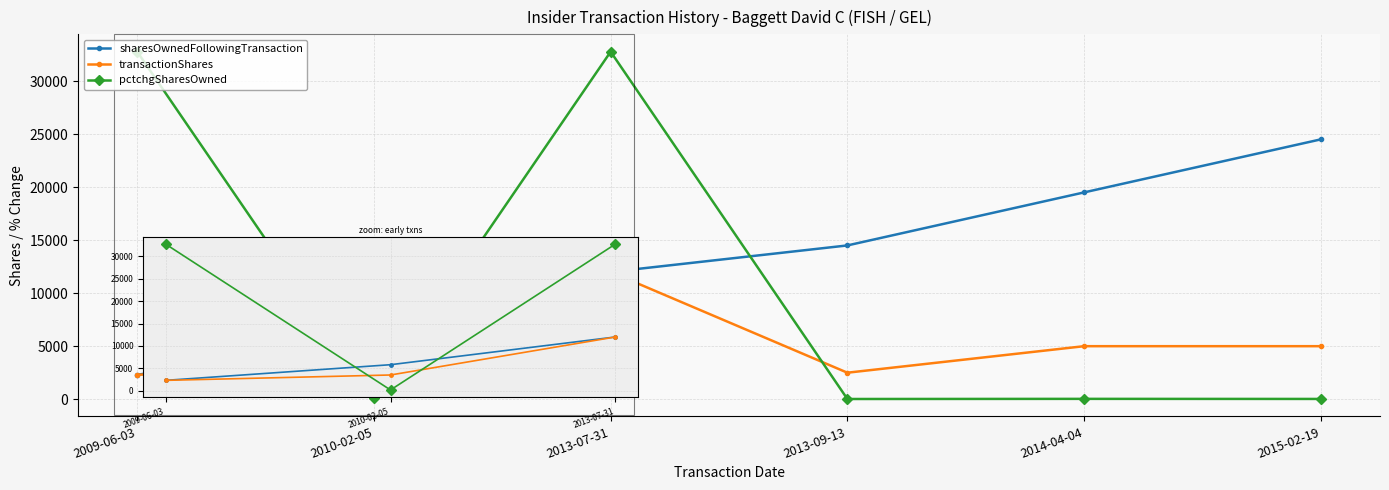

At how many categories does at least one series exceed 1901?

6